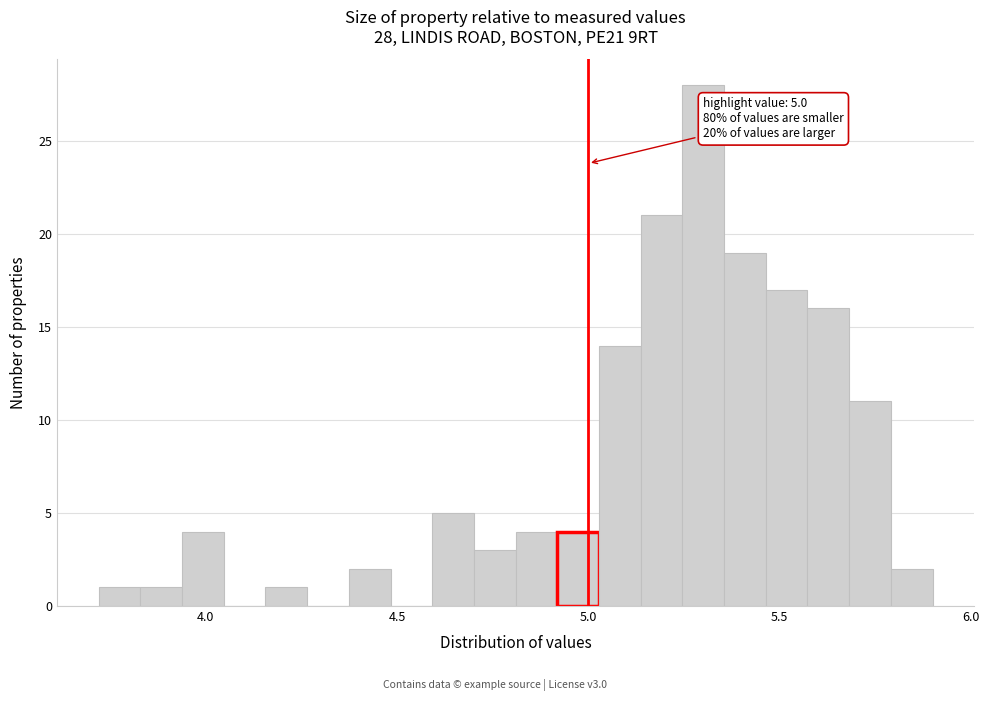

Around what value on the x-axis is the tallest bar? Give the approximate position of its centre, as read against the axis.

5.30